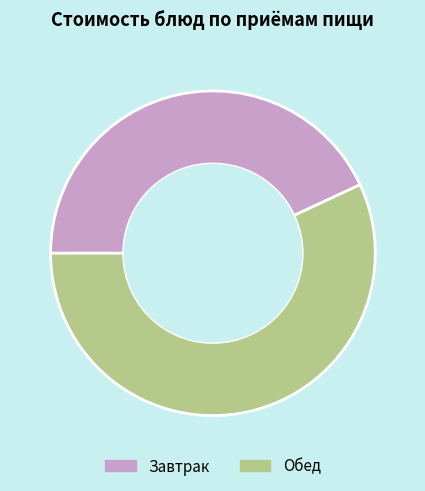

Approximately how many times larger is the value at Обед compared to Завтрак?

1.3